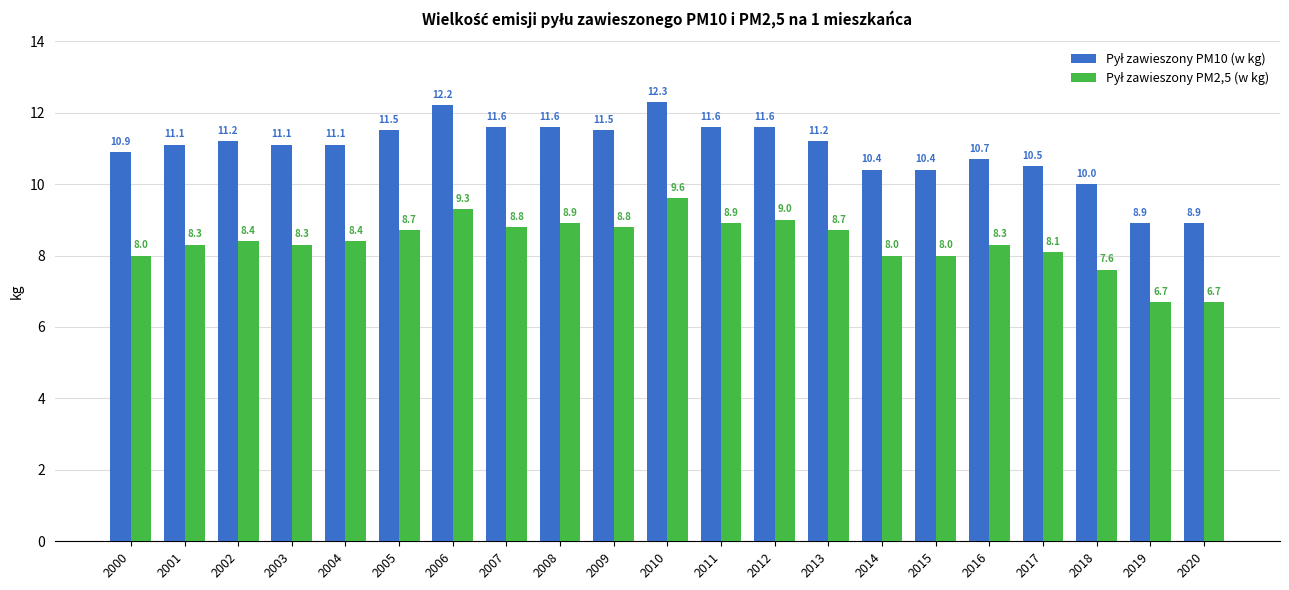

What is the spread (max minus min) of values at 2009?

2.7